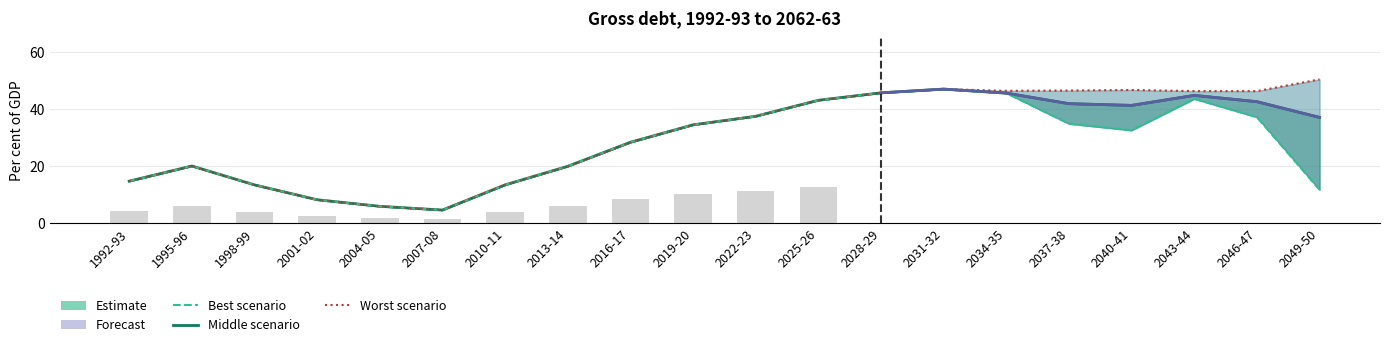

List the series in order of their overall mean, highest first.

Worst scenario, Middle scenario, Best scenario